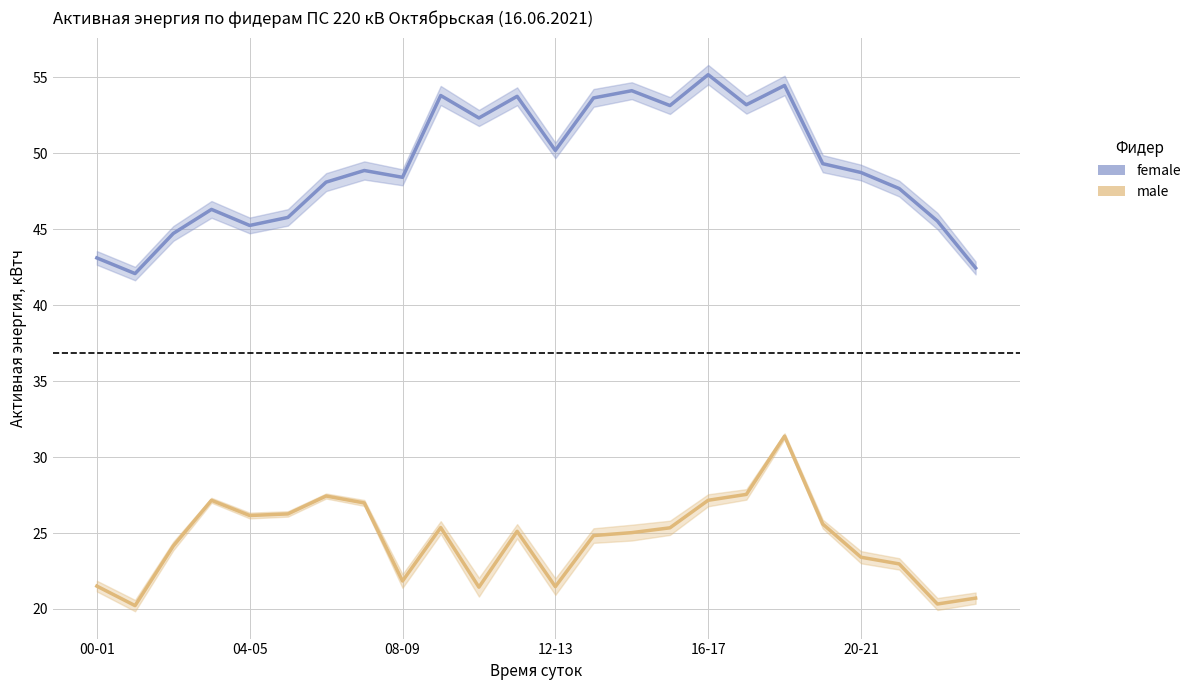

The value of female at 00-01 is 43.1. True or false?

True